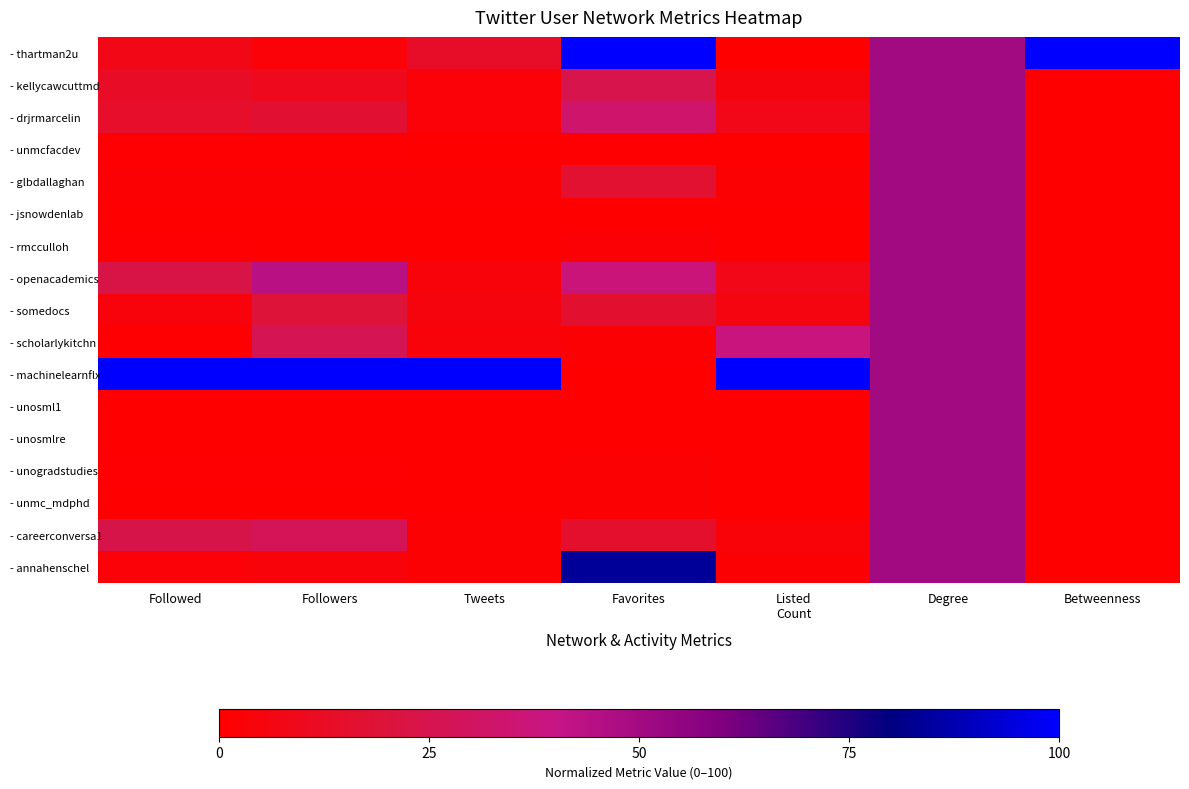

Rank the series at Followers from lowest to highest value.

- unosml1, - unosmlre, - jsnowdenlab, - rmcculloh, - unmc_mdphd, - unogradstudies, - unmcfacdev, - glbdallaghan, - thartman2u, - annahenschel, - kellycawcuttmd, - drjrmarcelin, - somedocs, - scholarlykitchn, - careerconversa1, - openacademics, - machinelearnflx